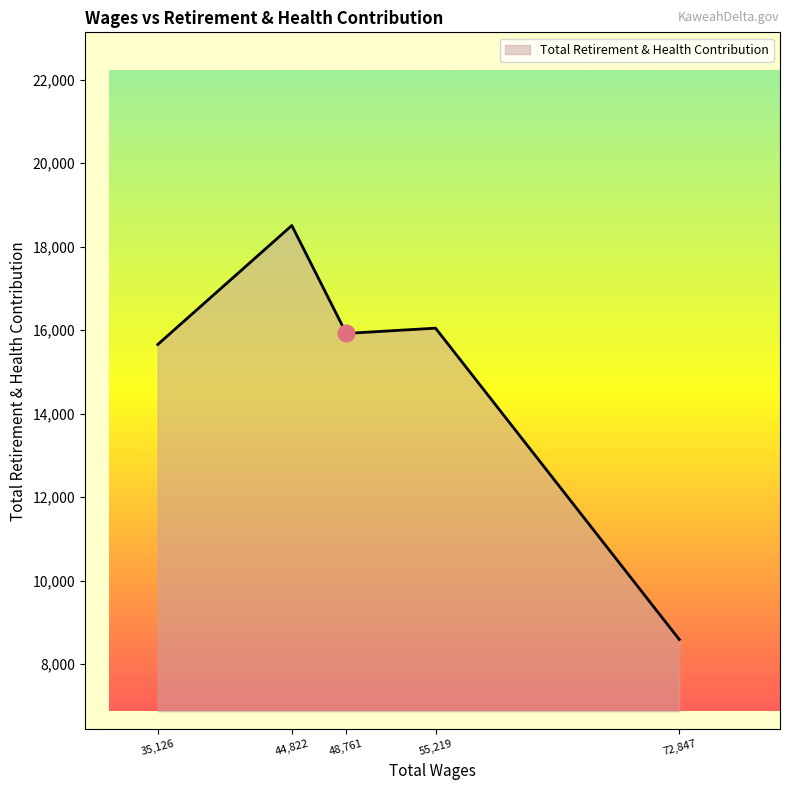

What is the ratio of the value at 48,761 to the value at 35,126?

1.0